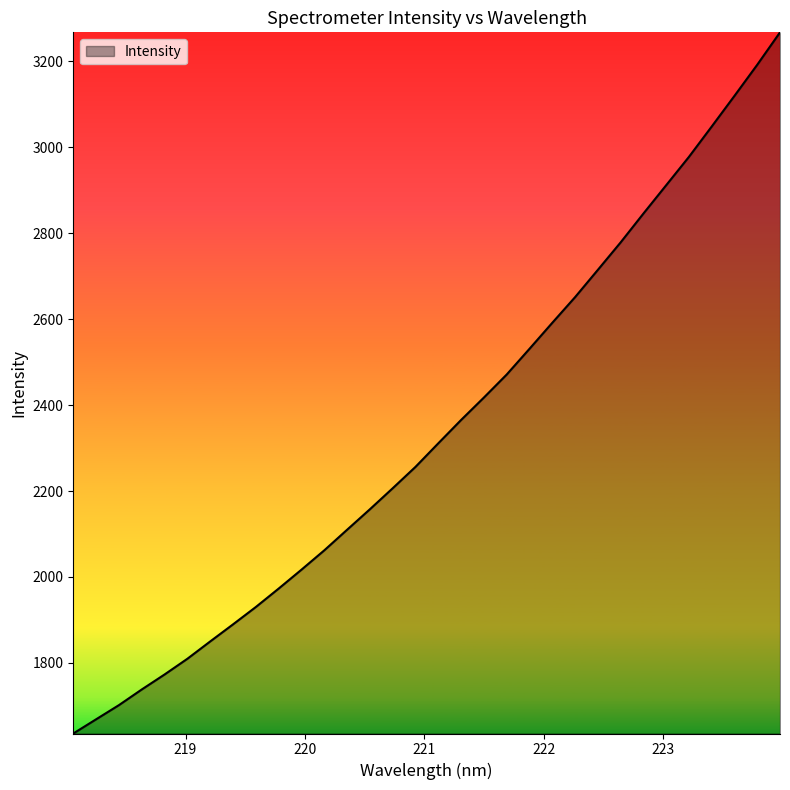

Does the chart have visible grid lines?

No